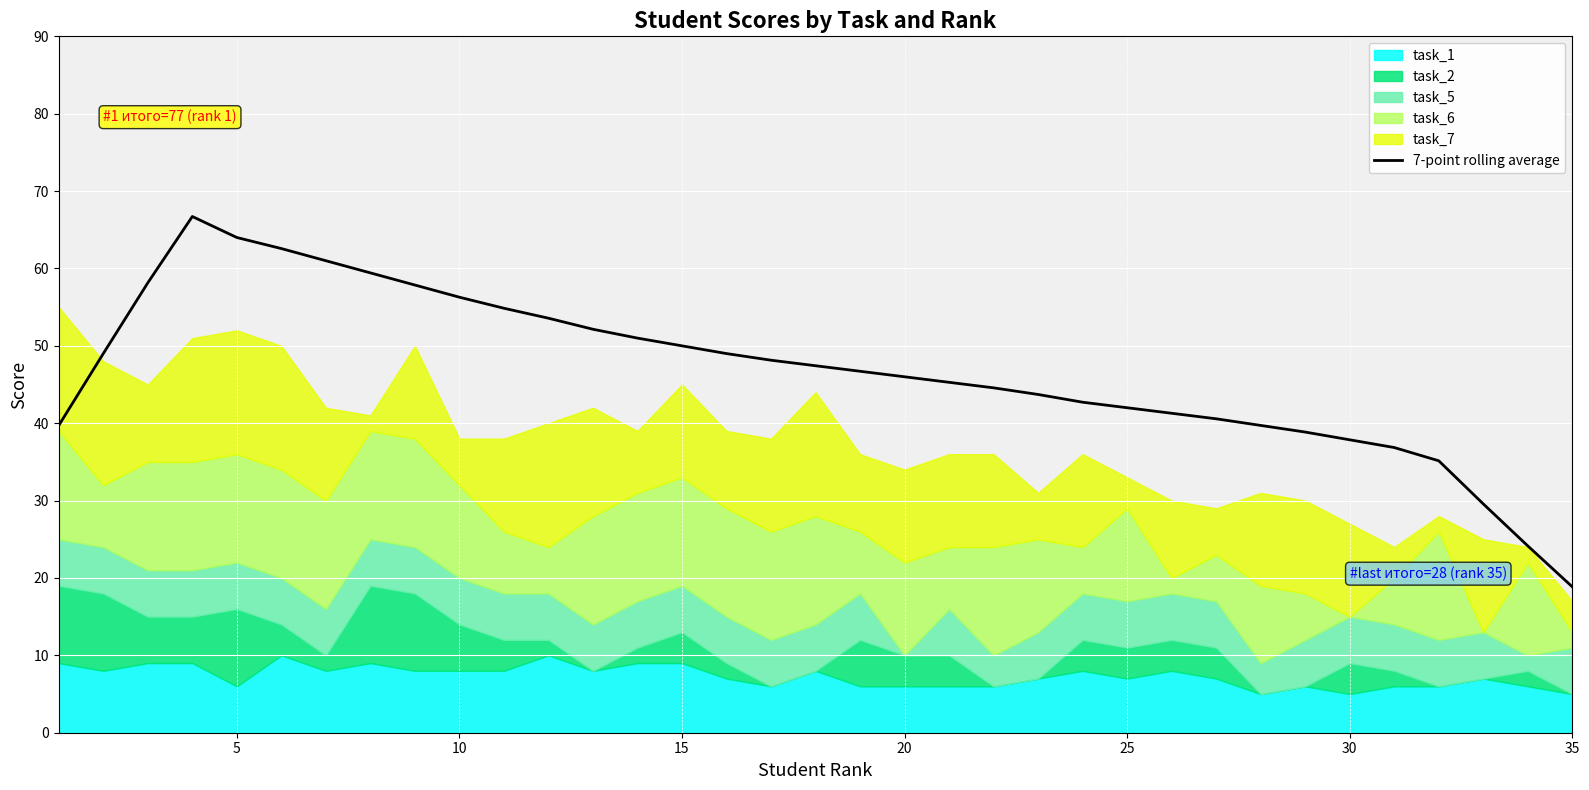

The value of 7-point rolling average at 35 is 30.5. True or false?

False